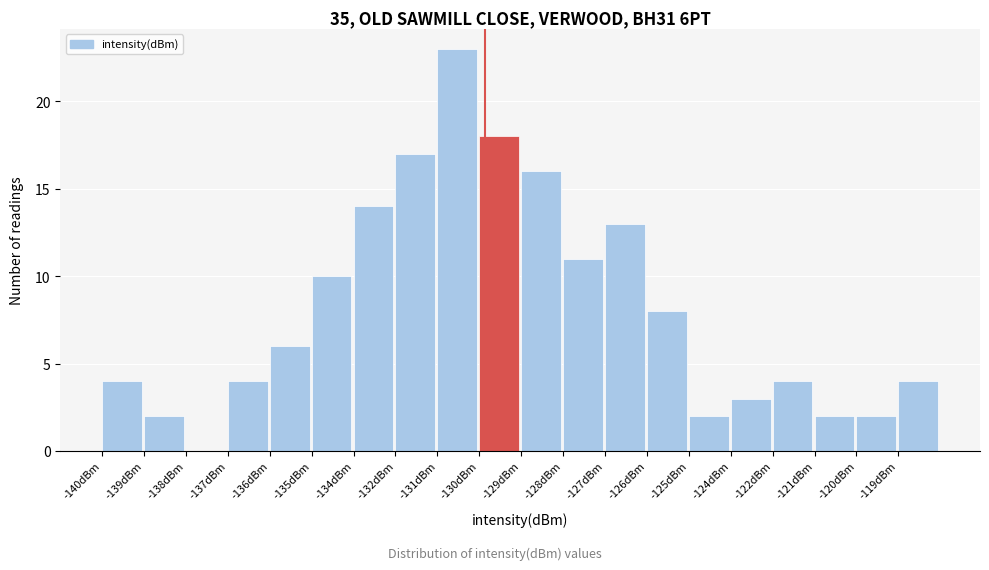

Reading left to right, what are all the values shown in this chart?

-140dBm=4	-139dBm=2	-138dBm=0	-137dBm=4	-136dBm=6	-135dBm=10	-134dBm=14	-132dBm=17	-131dBm=23	-130dBm=18	-129dBm=16	-128dBm=11	-127dBm=13	-126dBm=8	-125dBm=2	-124dBm=3	-122dBm=4	-121dBm=2	-120dBm=2	-119dBm=4